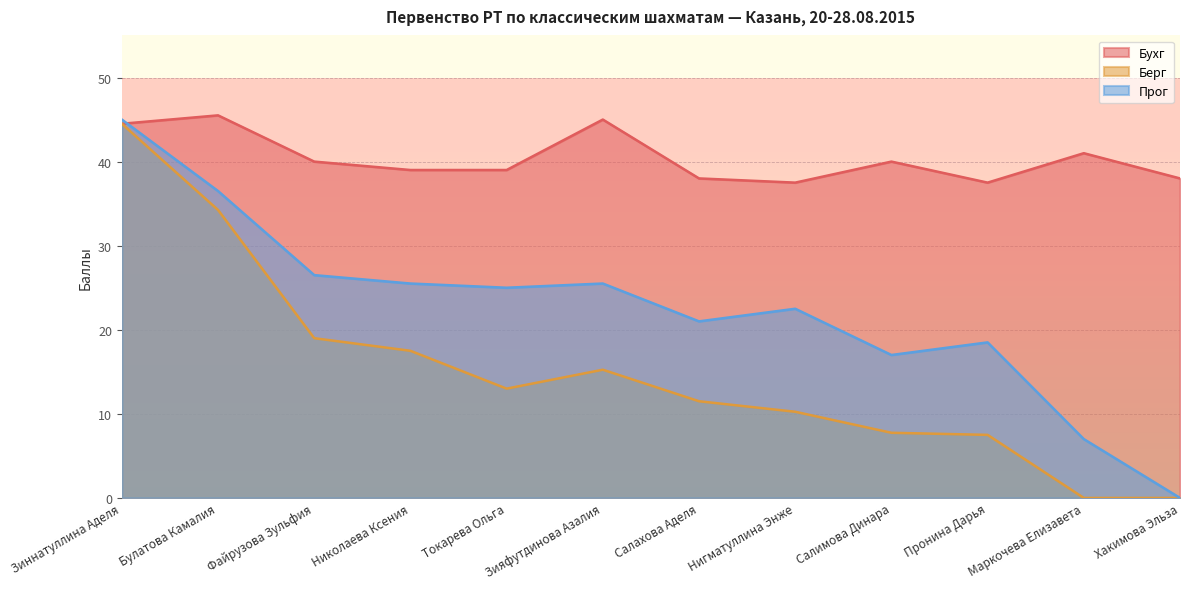

The Бухг series shows 12.2 at Салахова Аделя. True or false?

False